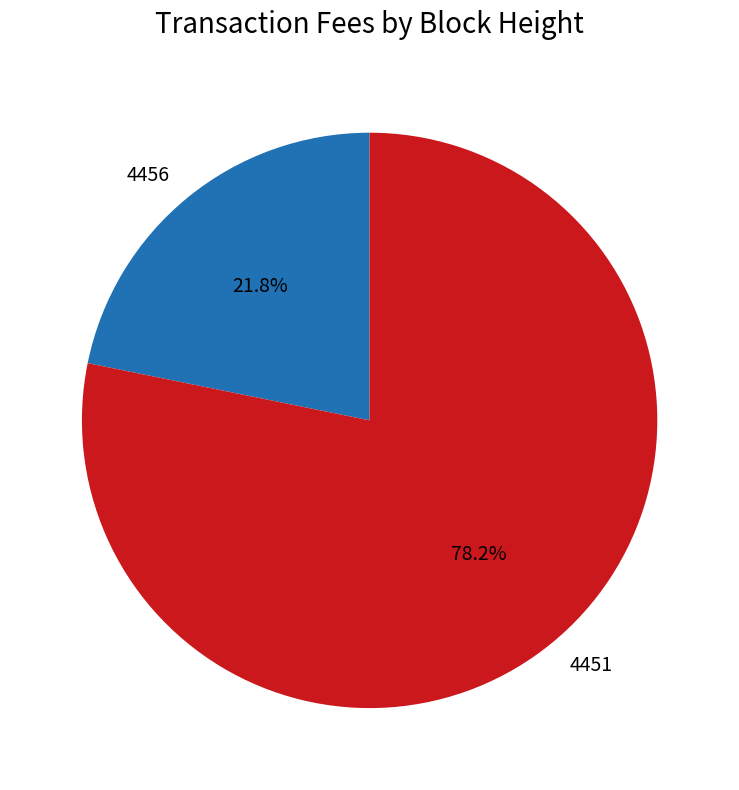

Which has a higher value, 4456 or 4451?

4451